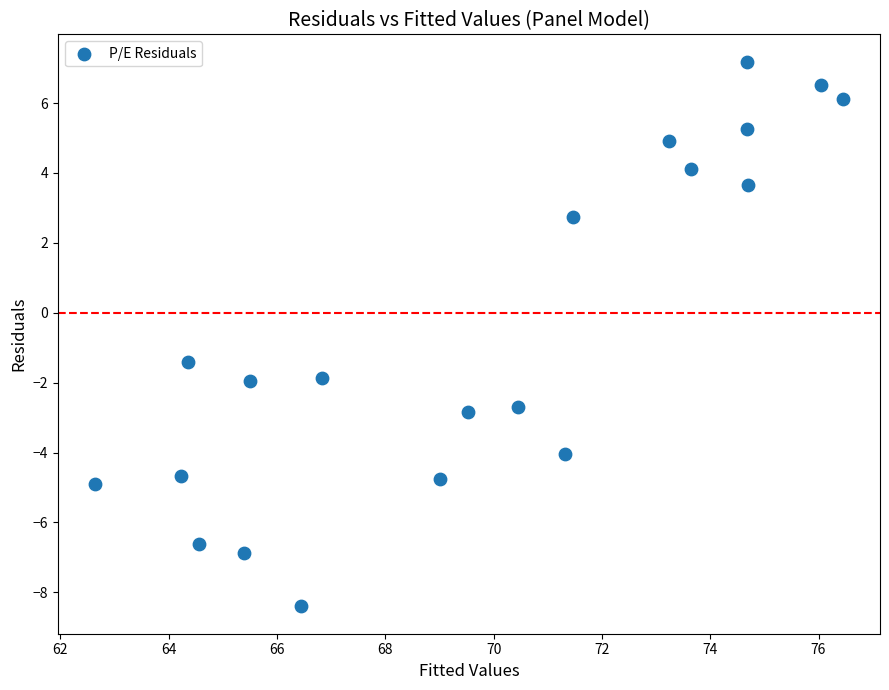

What Y value in the scatter plot is closest to 0?

-1.4